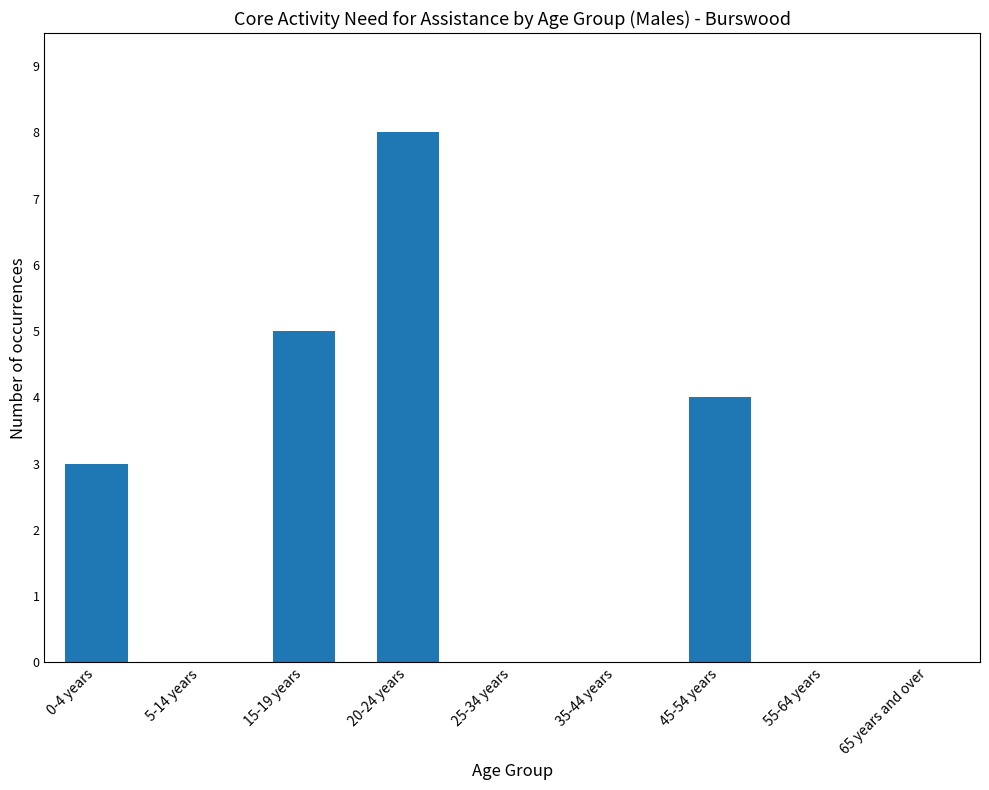

At which category does the chart reach its peak across all series?

20-24 years